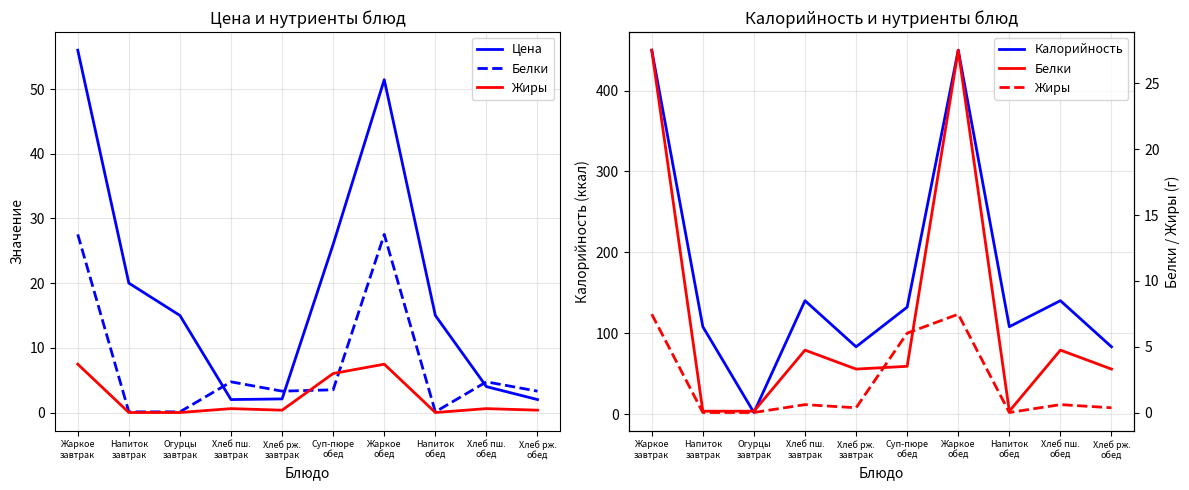

Which has a higher value, Хлеб пш.
завтрак or Хлеб пш.
обед?

Хлеб пш.
обед